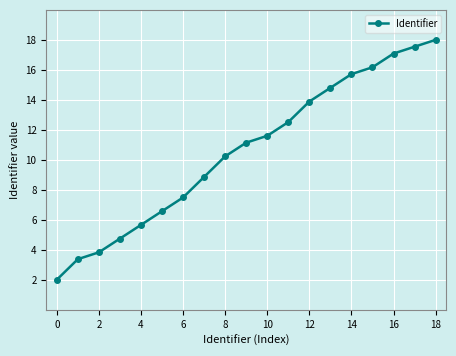

Reading left to right, transcribe all the data shown in this chart.

2.0	3.4	3.8	4.7	5.7	6.6	7.5	8.9	10.2	11.1	11.6	12.5	13.9	14.8	15.7	16.2	17.1	17.5	18.0